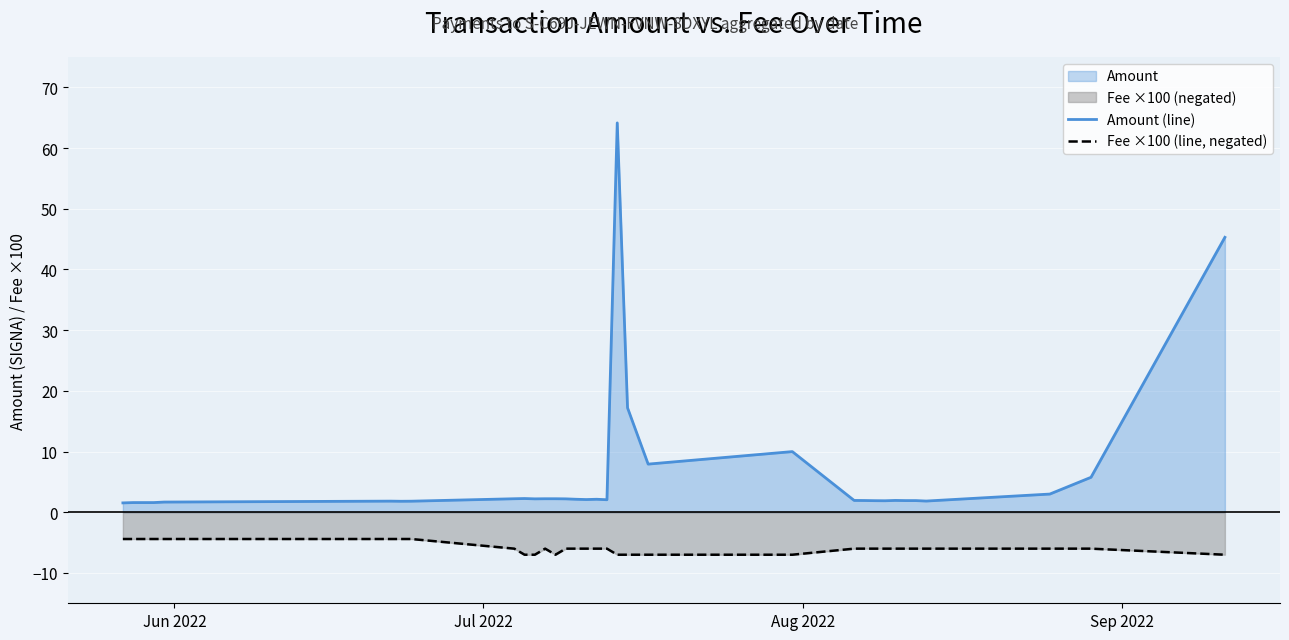

Which series has the widest spread of values?

Amount (line)